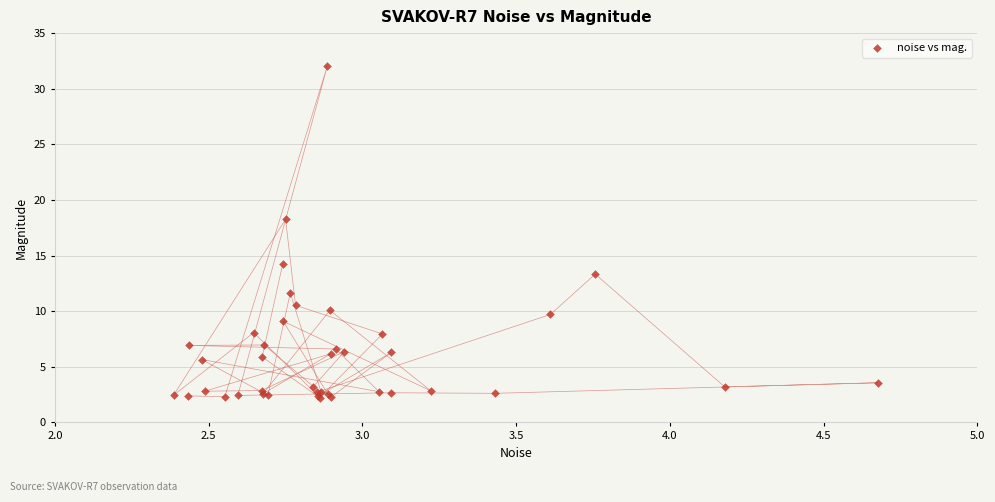

What Y value in the scatter plot is closest to 17?

18.3